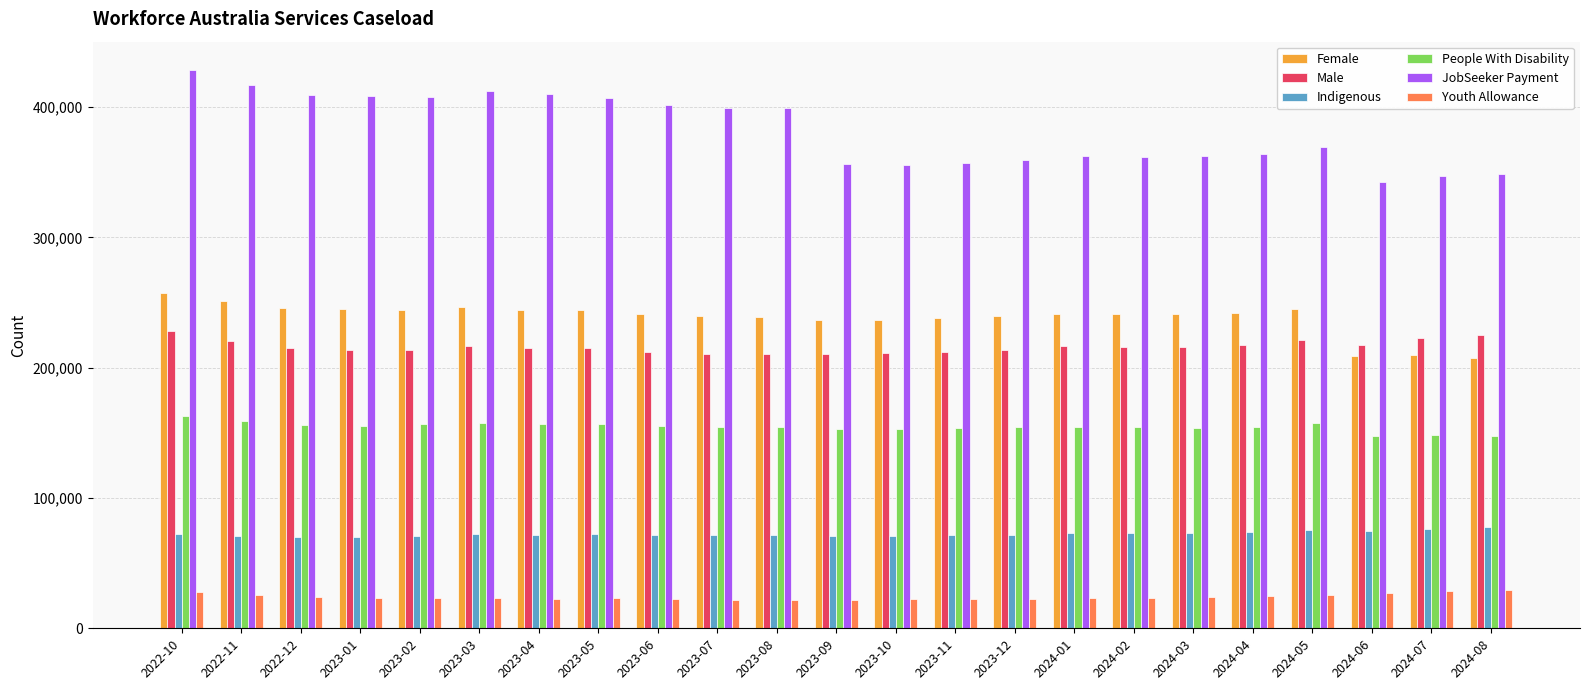

What is the difference between the JobSeeker Payment values at 2023-08 and 2024-04?

35240